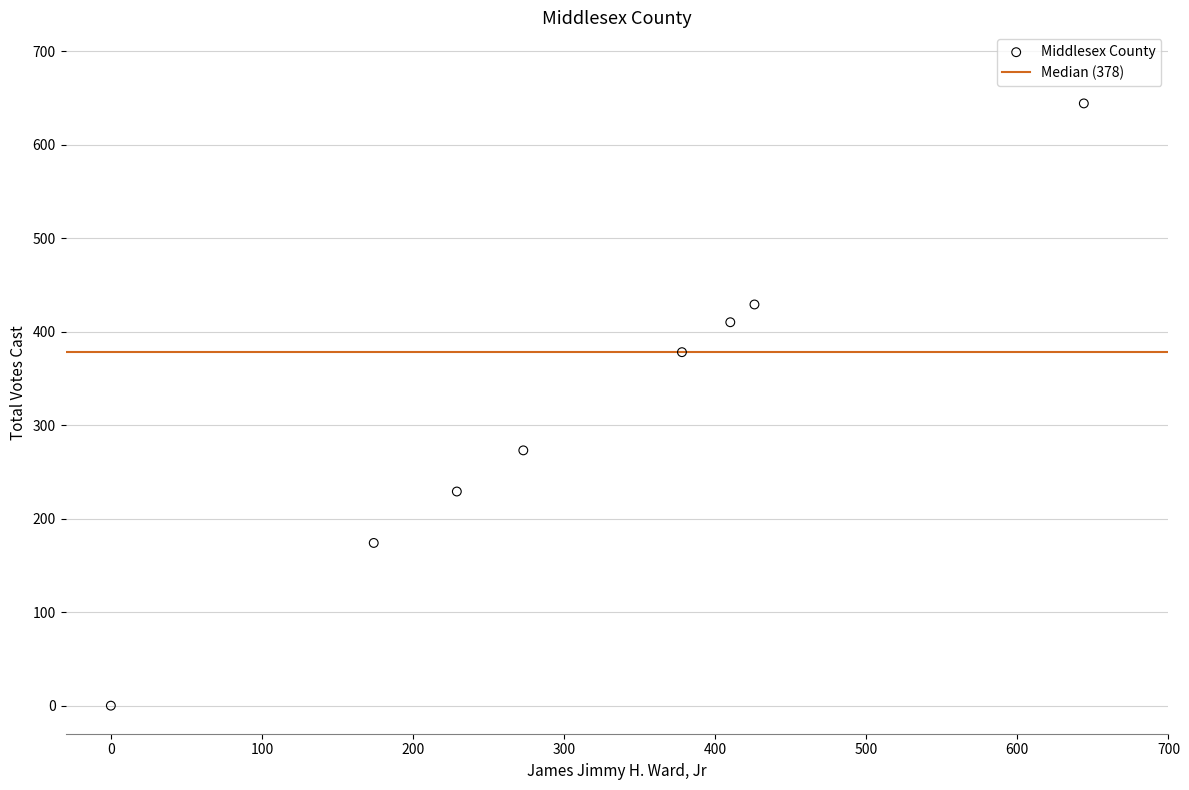

What is the average Y value?

317